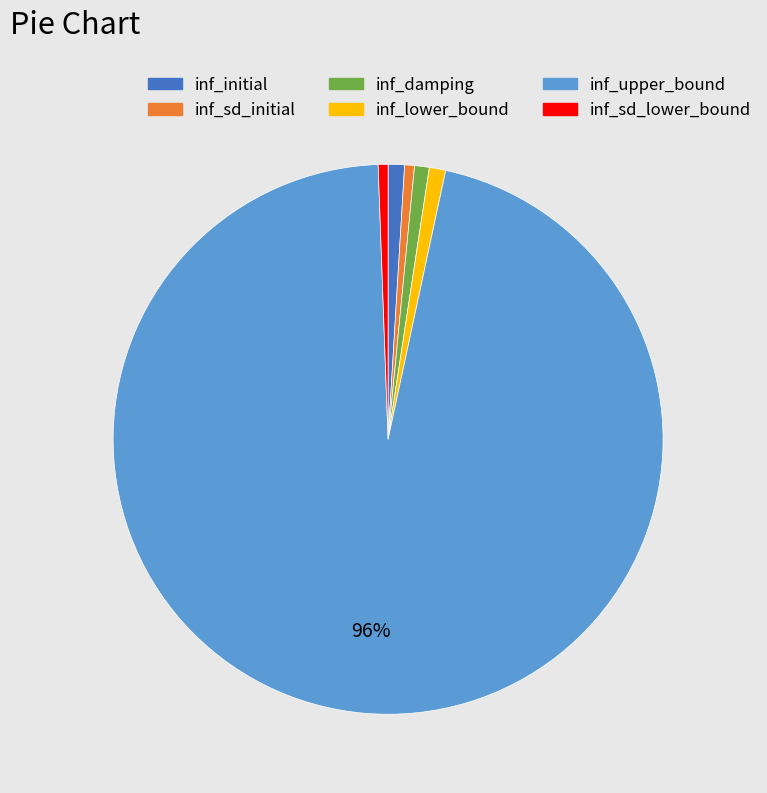

Is it true that inf_sd_initial is 1% of the pie?

True